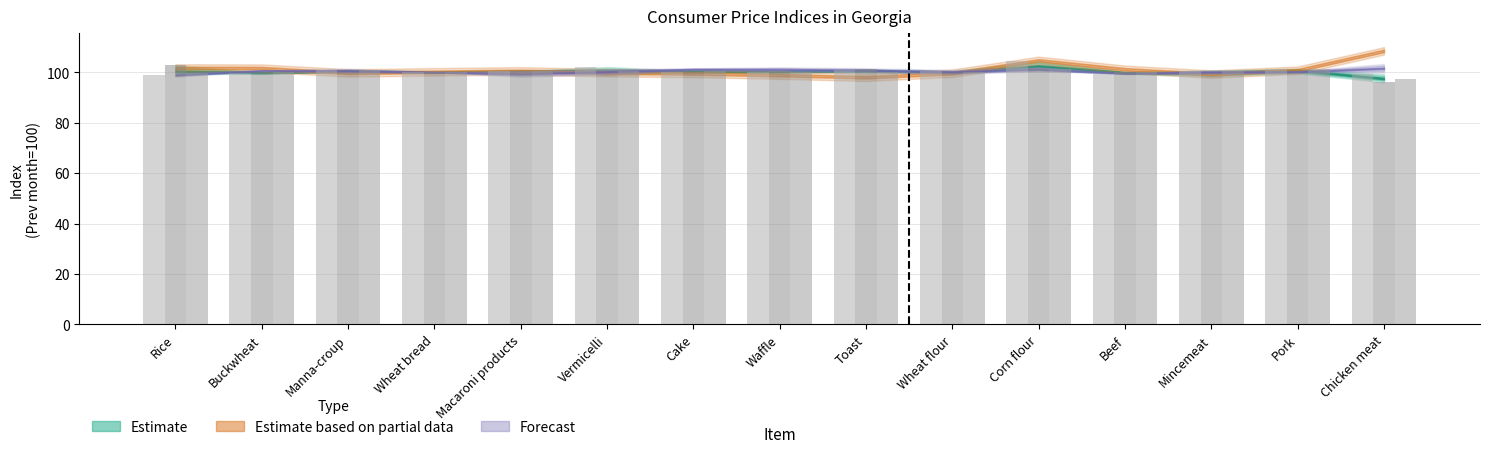

Reading right to left, list all the values displayed in this chart.

VI (Estimate): Chicken meat=99.2	Pork=101.3	Mincemeat=100.7	Beef=99.3	Corn flour=104.5	Wheat flour=100.5	Toast=100.8	Waffle=99.9	Cake=100.2	Vermicelli=102.1	Macaroni products=100.5	Wheat bread=99.9	Manna-croup=101.0	Buckwheat=99.8	Rice=98.9
VII (Estimate): Chicken meat=96.0	Pork=99.6	Mincemeat=98.4	Beef=100.2	Corn flour=101.8	Wheat flour=99.5	Toast=101.2	Waffle=100.6	Cake=99.9	Vermicelli=98.9	Macaroni products=100.4	Wheat bread=100.0	Manna-croup=99.8	Buckwheat=99.6	Rice=102.8
VIII (Estimate): Chicken meat=97.2	Pork=101.5	Mincemeat=100.6	Beef=100.0	Corn flour=101.1	Wheat flour=99.9	Toast=100.0	Waffle=100.2	Cake=100.6	Vermicelli=100.3	Macaroni products=100.6	Wheat bread=100.1	Manna-croup=100.8	Buckwheat=100.0	Rice=99.5